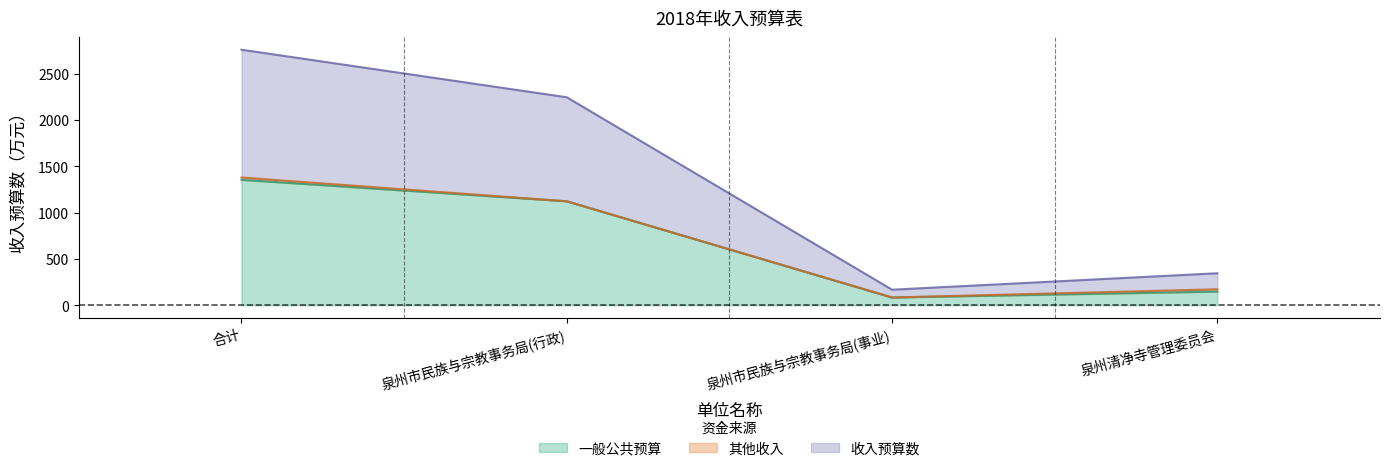

Which category has the highest value in the 收入预算数 series?

合计